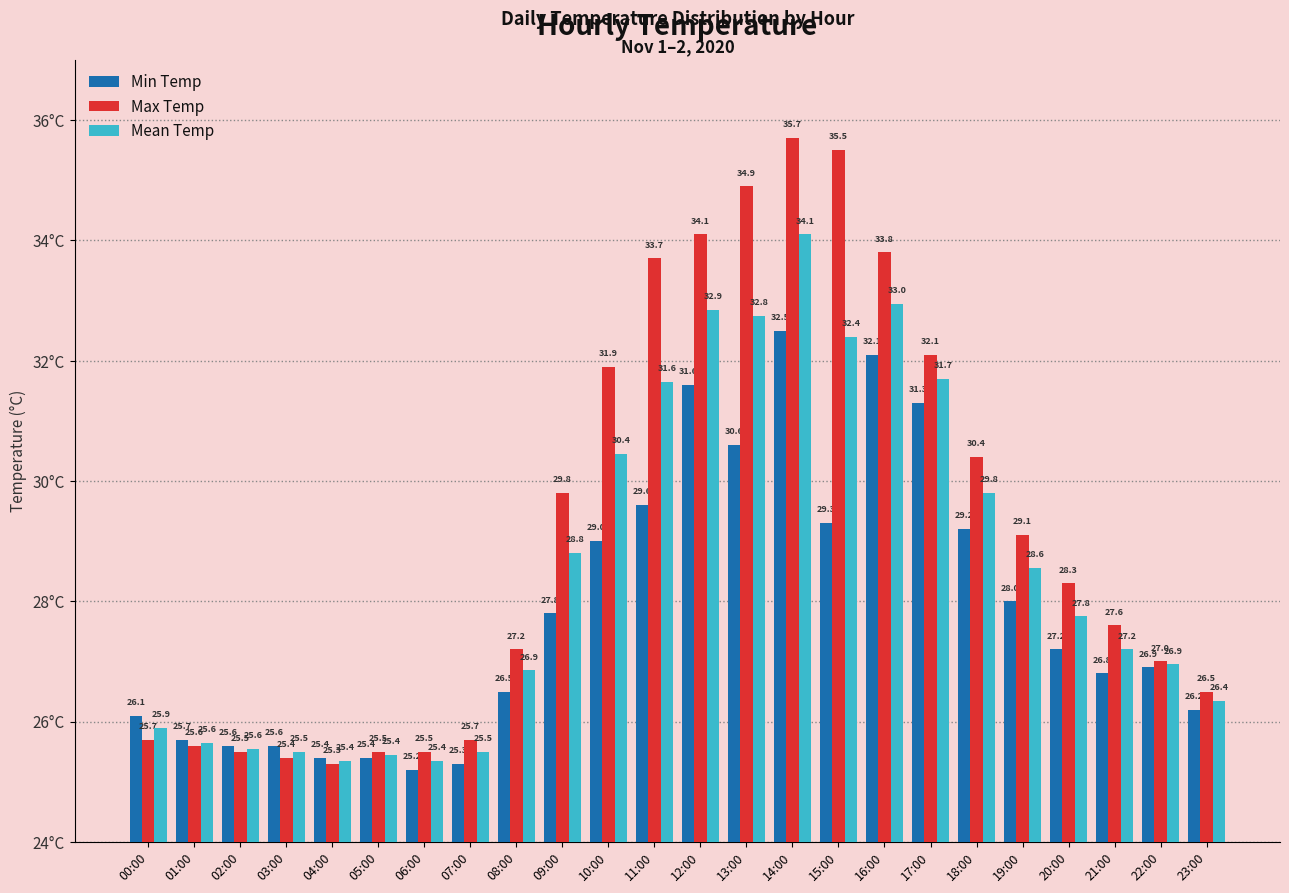

How many values in the Mean Temp series exceed 27?

13